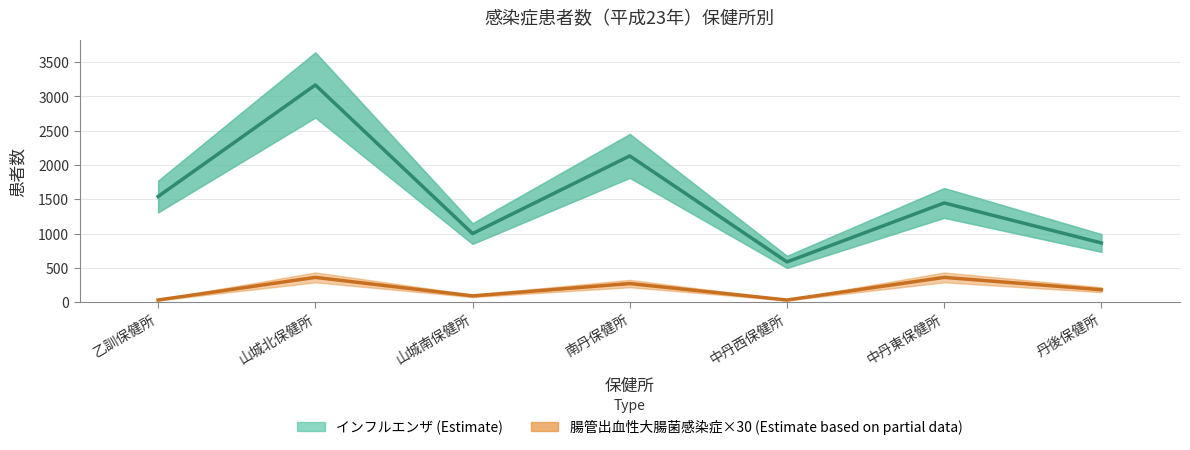

Reading left to right, list all the values displayed in this chart.

1540	3167	999	2132	586	1446	862